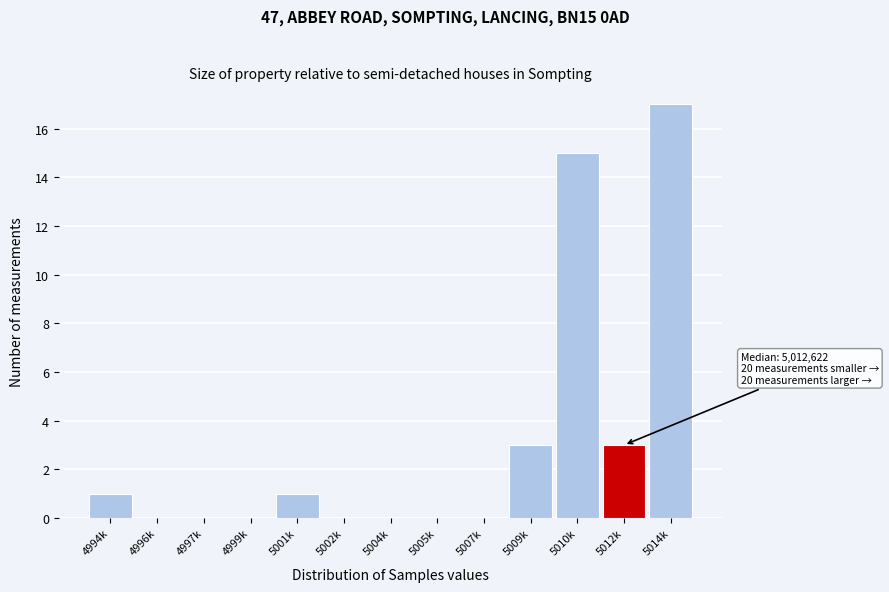

Reading left to right, transcribe all the data shown in this chart.

4994k=1	4996k=0	4997k=0	4999k=0	5001k=1	5002k=0	5004k=0	5005k=0	5007k=0	5009k=3	5010k=15	5012k=3	5014k=17